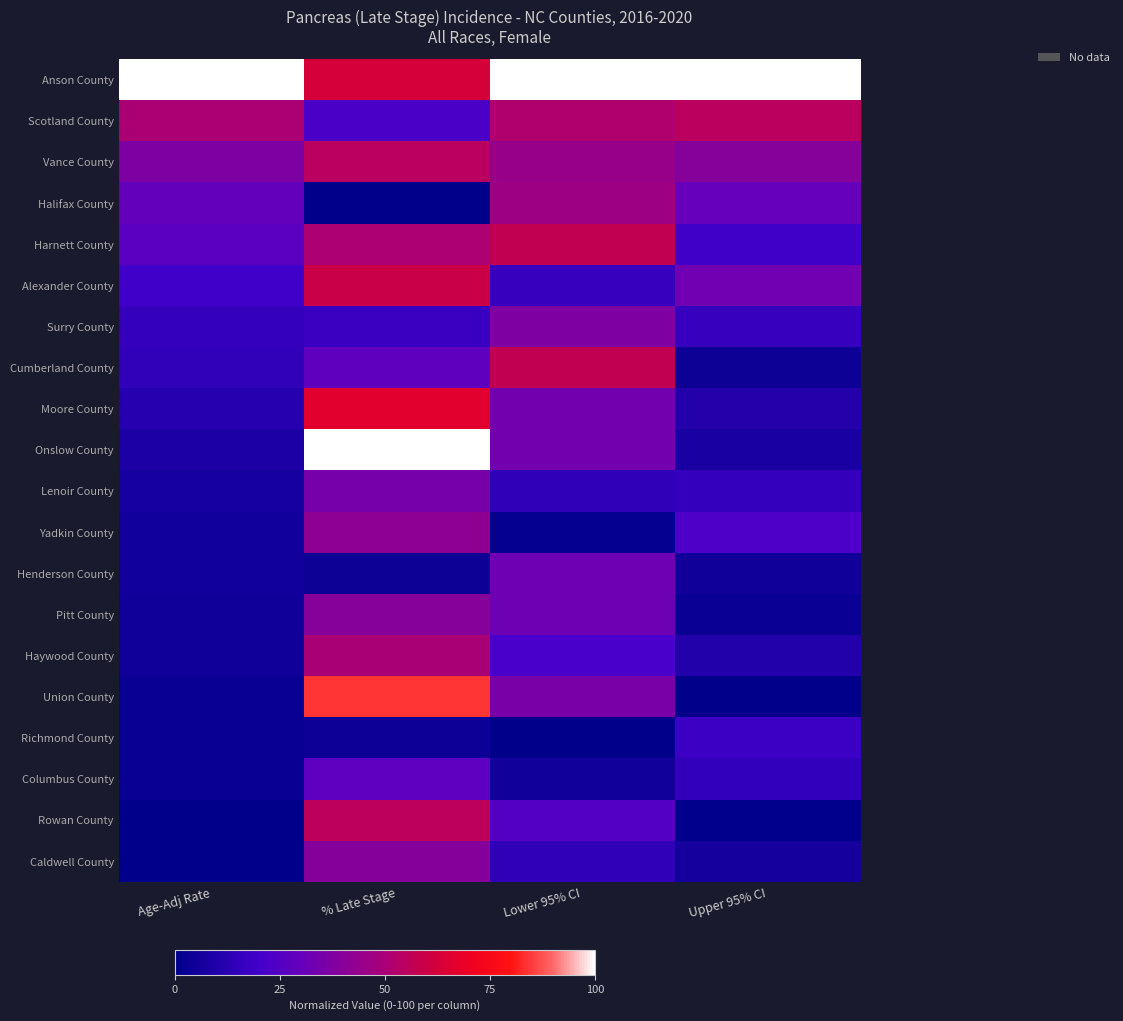

How many distinct data groups are displayed?

20